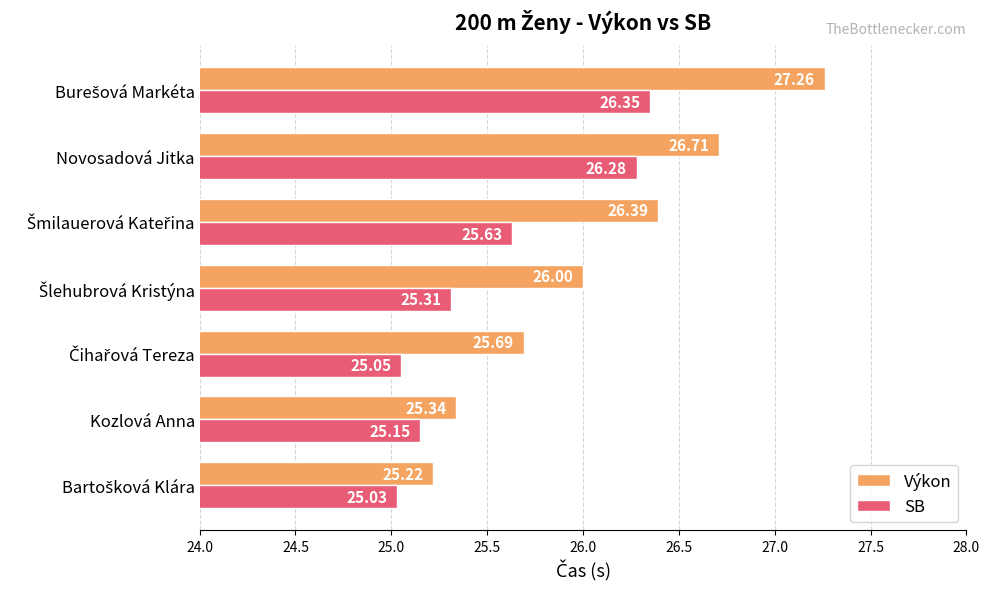

What is the difference between the maximum and minimum values in the SB series?

1.3